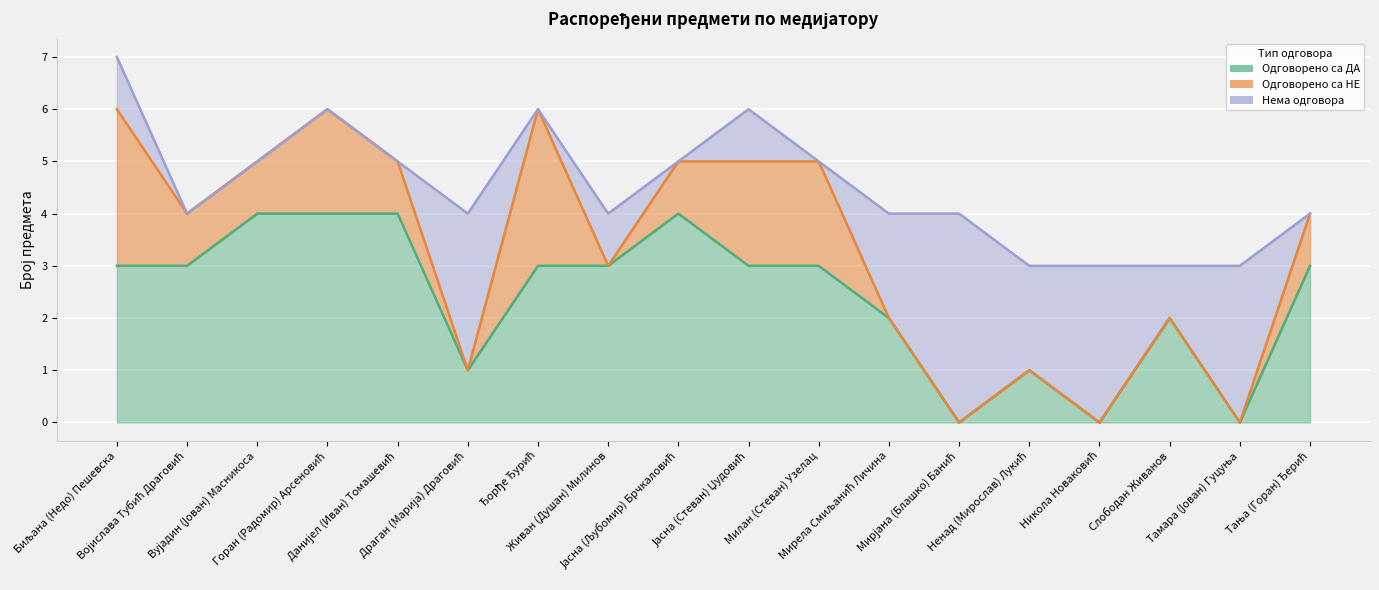

How many times do Нема одговора and Одговорено са НЕ cross each other?

6